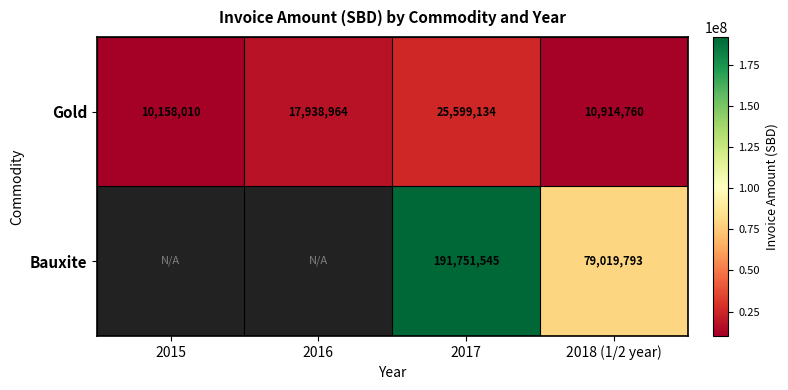

What is the approximate value of Gold at 2017?

25599134.0